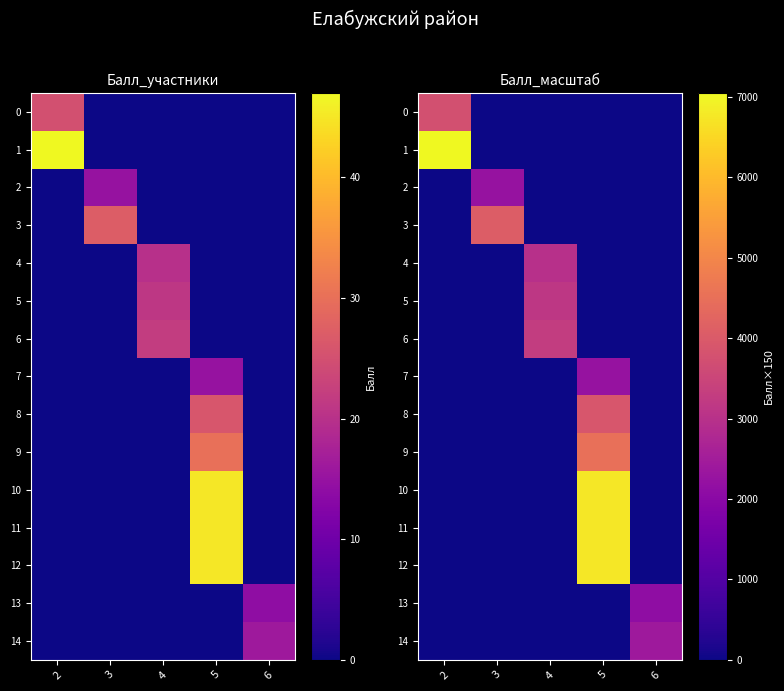

At which category is the sum across all series the highest?

5